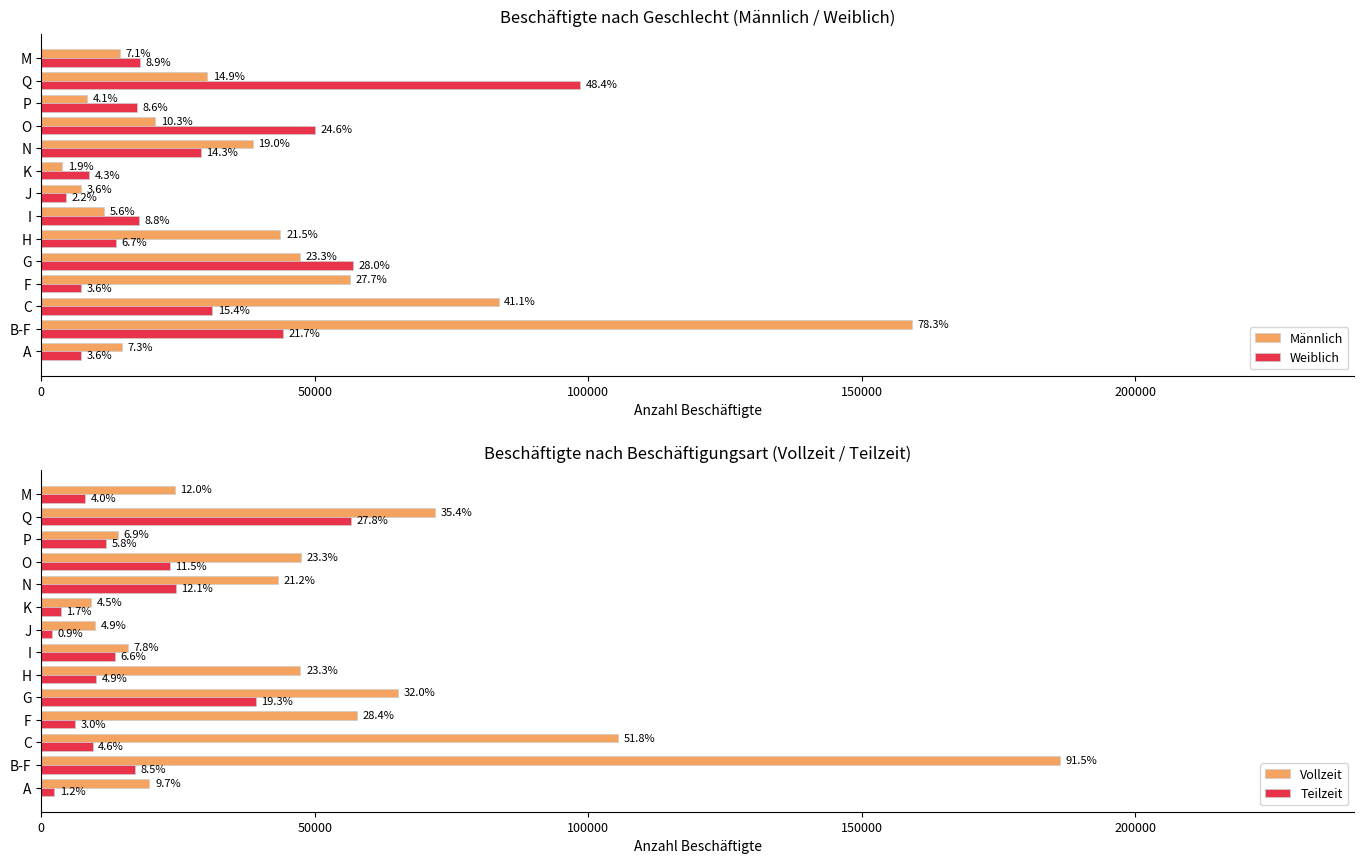

Is it true that Teilzeit equals 23496 at O?

True